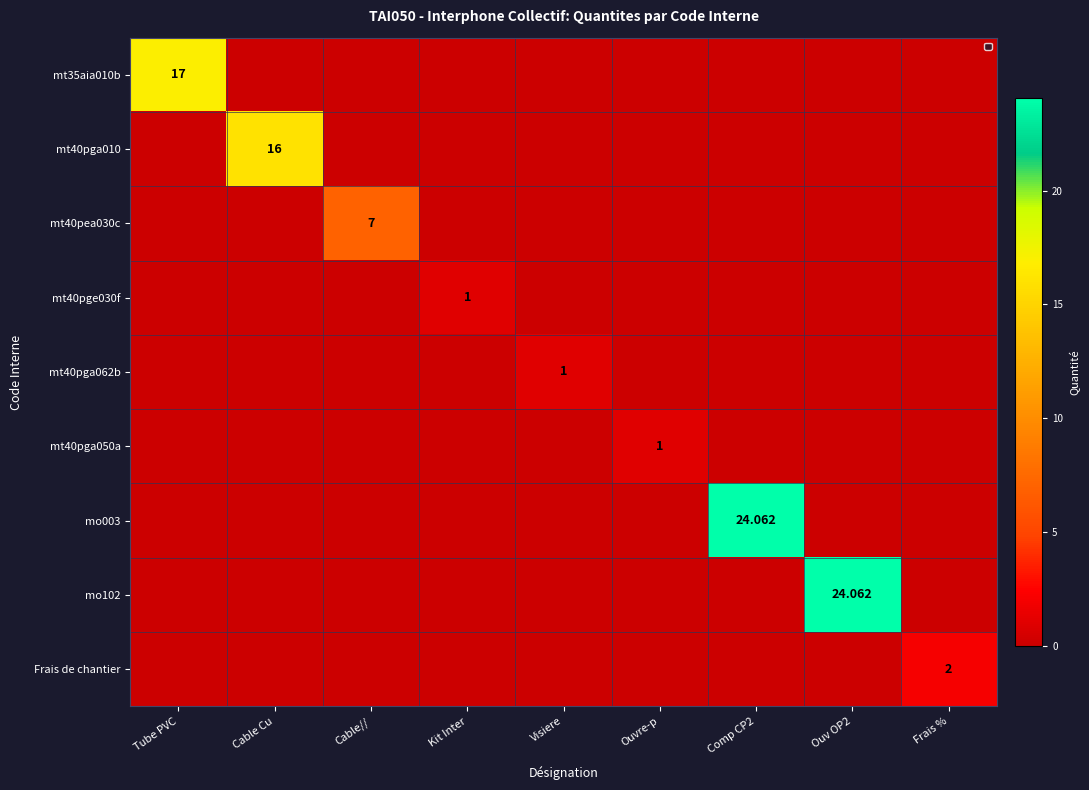

What is the total value across all series at Tube PVC?

17.0